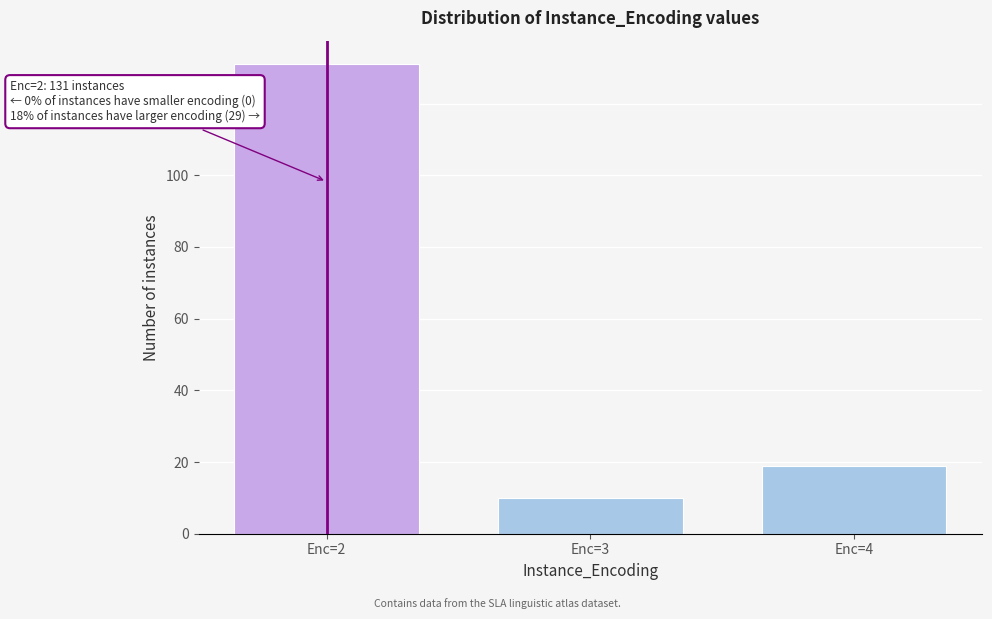

Reading right to left, what are all the values shown in this chart?

Enc=4=19	Enc=3=10	Enc=2=131